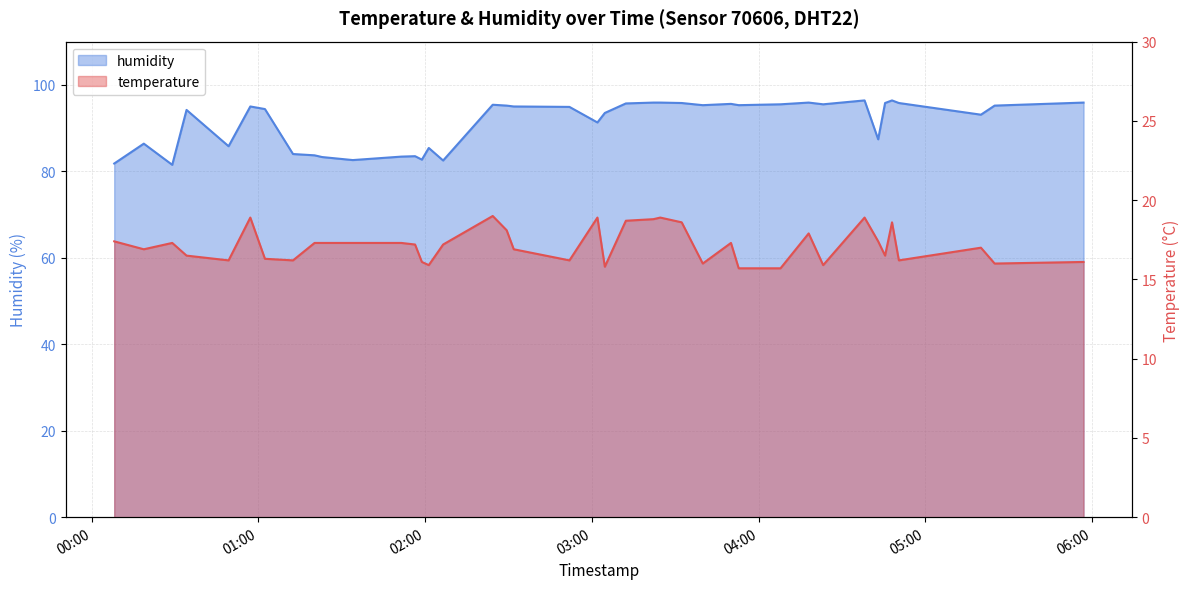

What is the total value across all series at 2023-10-19T05:56:59?

112.0